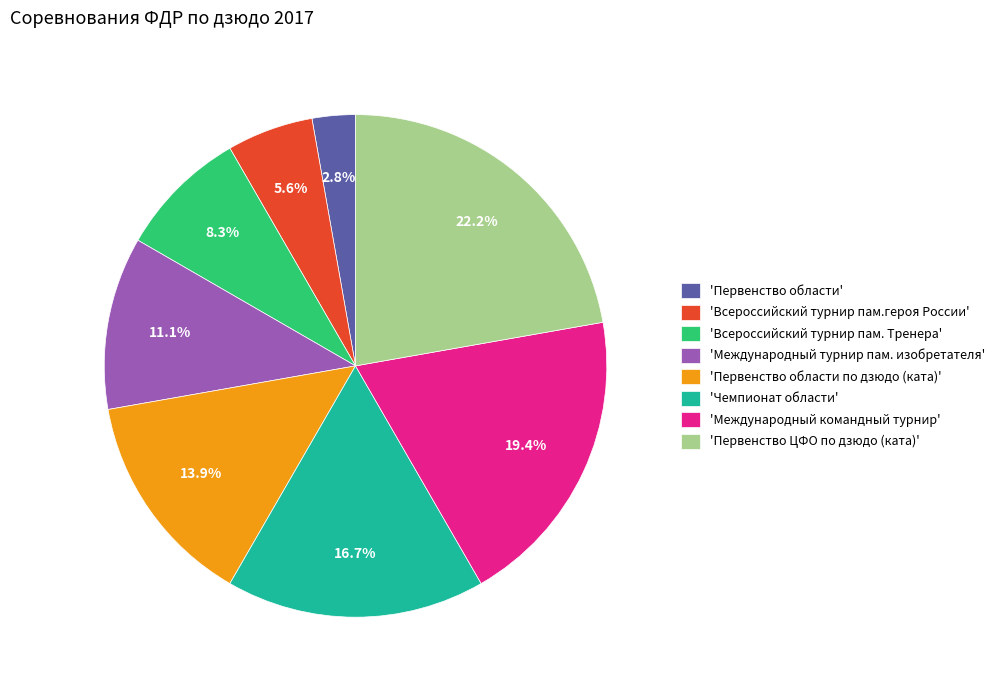

To the nearest percent, what is the difference between the largest and smallest slice percentages?

19%